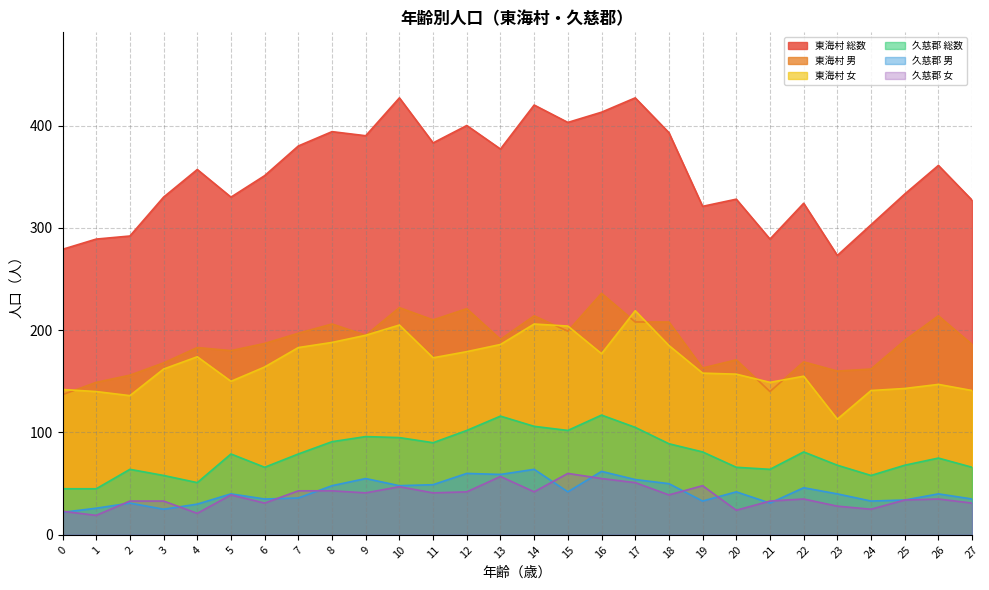

True or false: 東海村 女 and 久慈郡 総数 intersect in this chart.

False